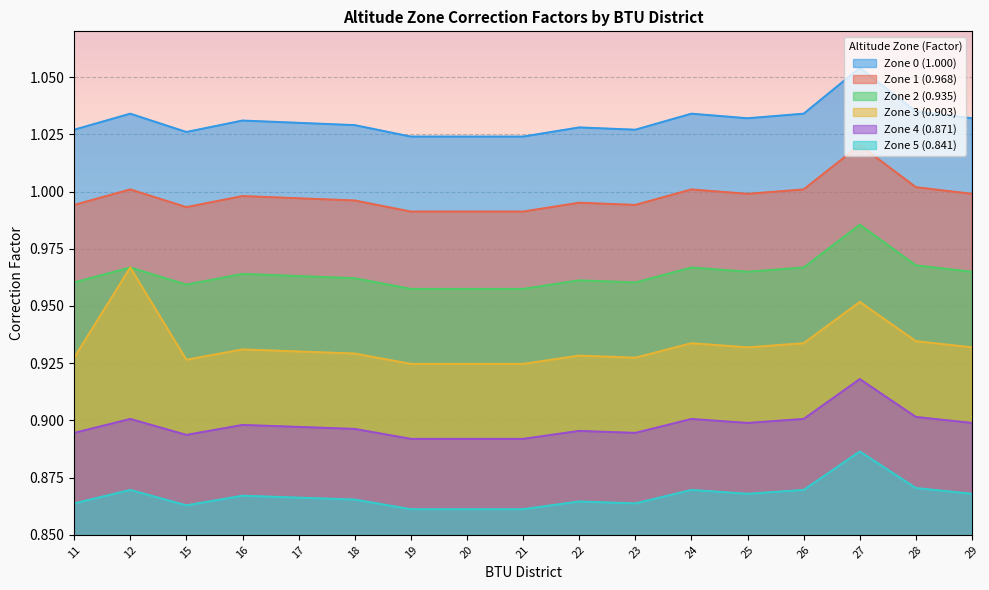

Reading left to right, extract all data points from this chart.

Zone 0 (1.000): 1.0	1.0	1.0	1.0	1.0	1.0	1.0	1.0	1.0	1.0	1.0	1.0	1.0	1.0	1.0	1.0	1.0
Zone 1 (0.968): 1.0	1.0	1.0	1.0	1.0	1.0	1.0	1.0	1.0	1.0	1.0	1.0	1.0	1.0	1.1	1.0	1.0
Zone 2 (0.935): 1.0	1.0	1.0	1.0	1.0	1.0	1.0	1.0	1.0	1.0	1.0	1.0	1.0	1.0	1.0	1.0	1.0
Zone 3 (0.903): 0.9	1.0	0.9	0.9	0.9	0.9	0.9	0.9	0.9	0.9	0.9	0.9	0.9	0.9	1.0	0.9	0.9
Zone 4 (0.871): 0.9	0.9	0.9	0.9	0.9	0.9	0.9	0.9	0.9	0.9	0.9	0.9	0.9	0.9	0.9	0.9	0.9
Zone 5 (0.841): 0.9	0.9	0.9	0.9	0.9	0.9	0.9	0.9	0.9	0.9	0.9	0.9	0.9	0.9	0.9	0.9	0.9